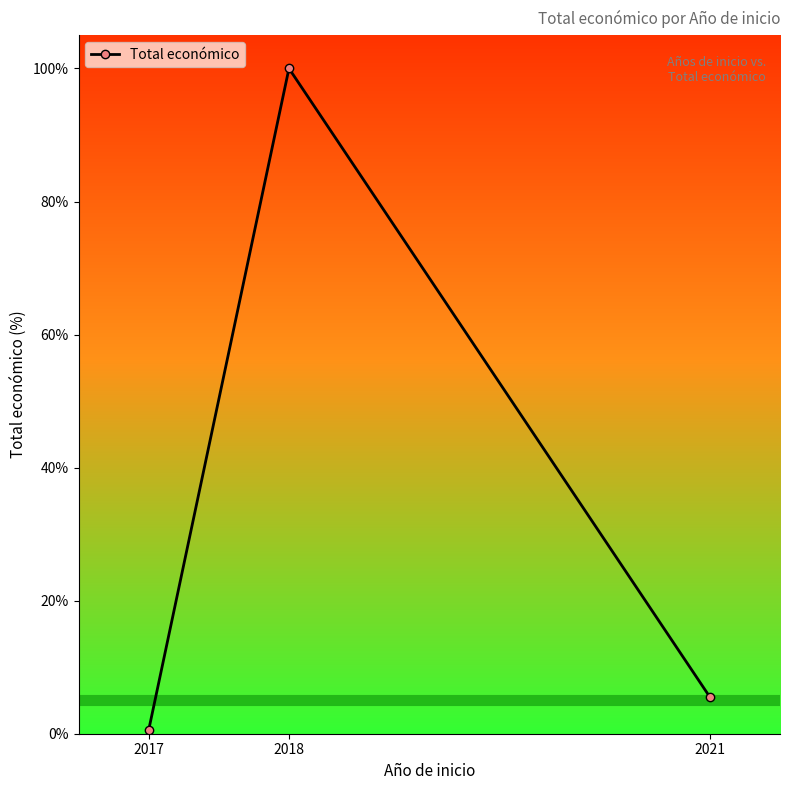

The chart shows a value of 5.5 at 2021. True or false?

True